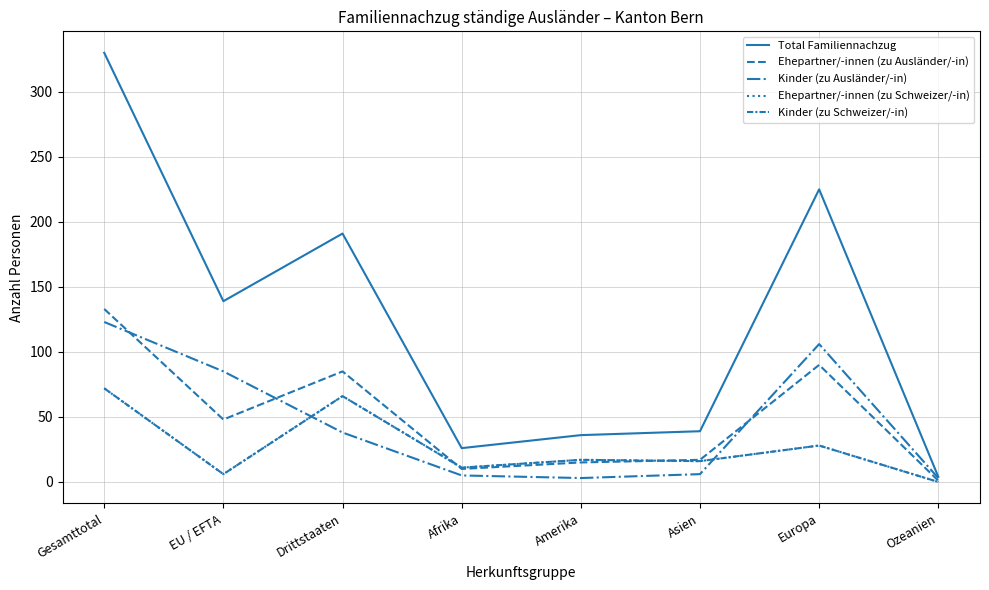

Is this an area chart (filled region under the line)?

No